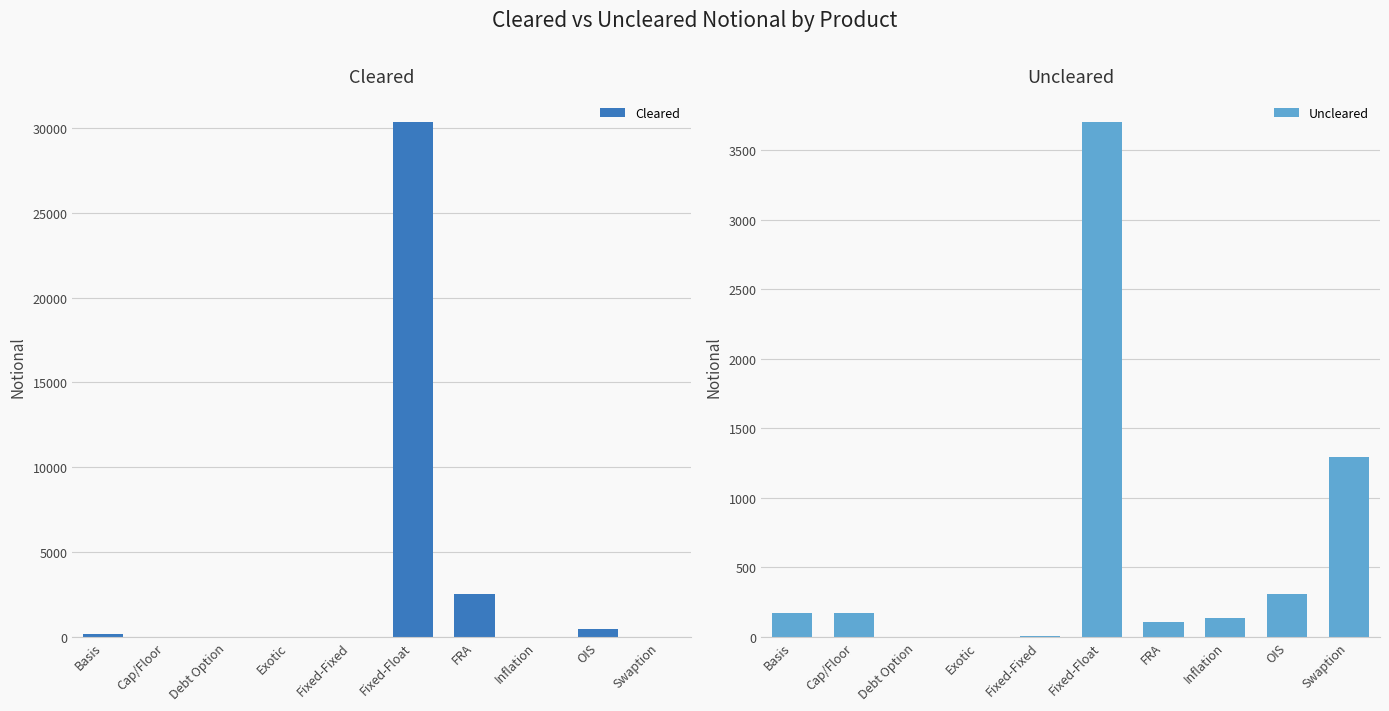

What position from the right is Basis?

10